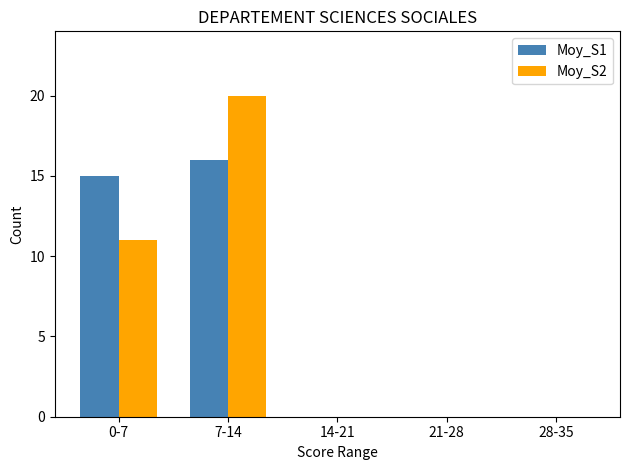

Reading left to right, what are all the values shown in this chart?

Moy_S1: 15	16	0	0	0
Moy_S2: 11	20	0	0	0